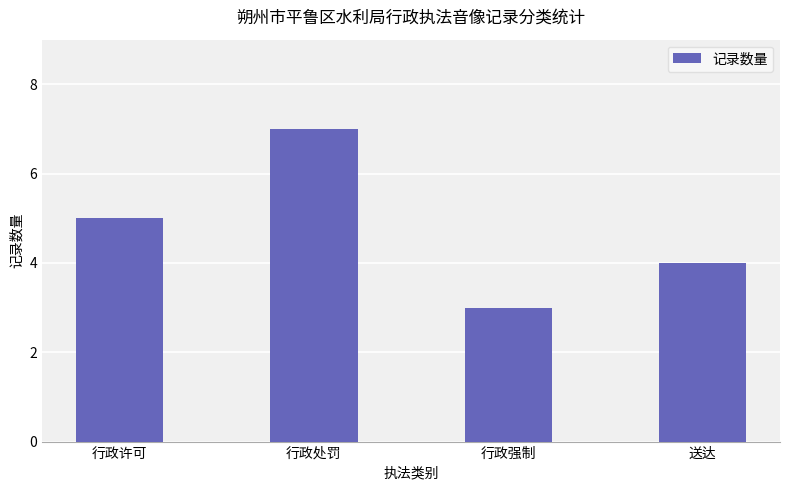

Count the number of categories in the chart.

4